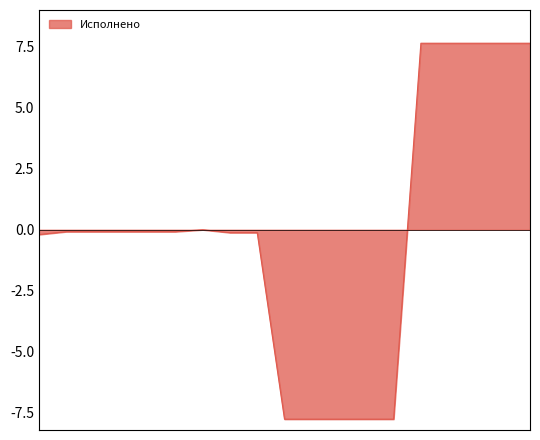

What is the smallest value displayed?

-7.8